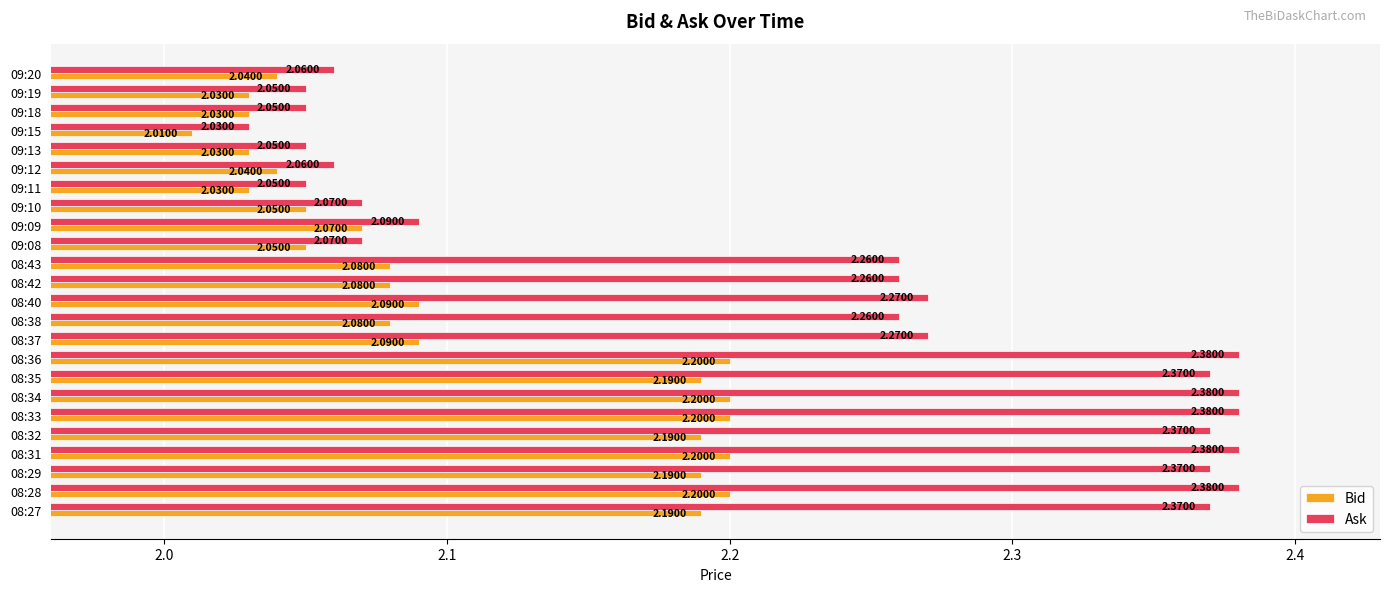

Rank the series by their maximum value, from lowest to highest.

Bid, Ask